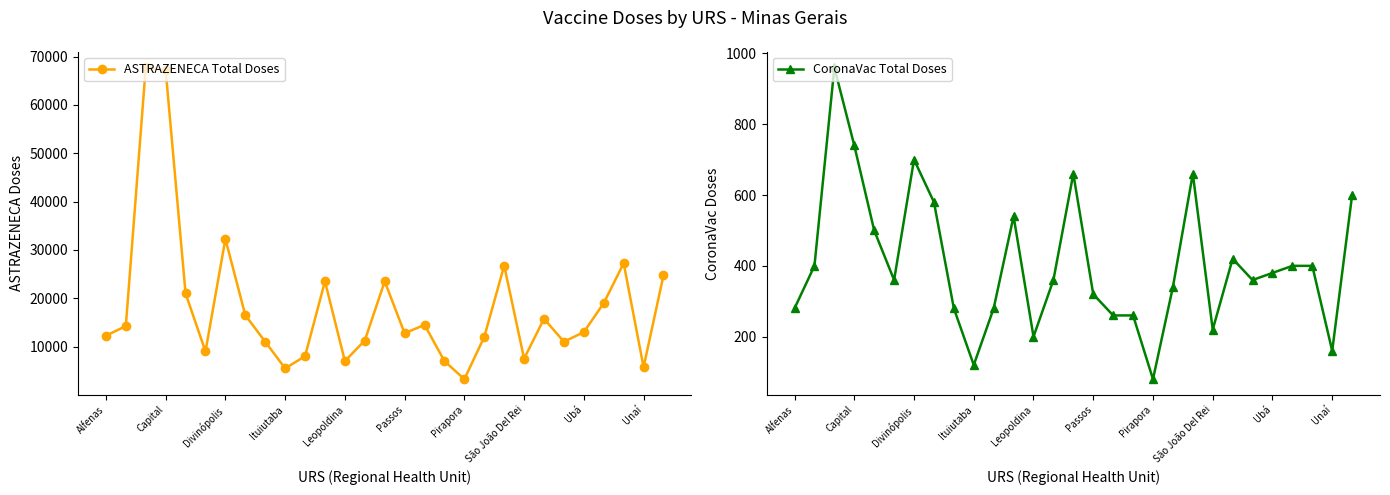

Which series has the largest range (max minus min)?

ASTRAZENECA Total Doses